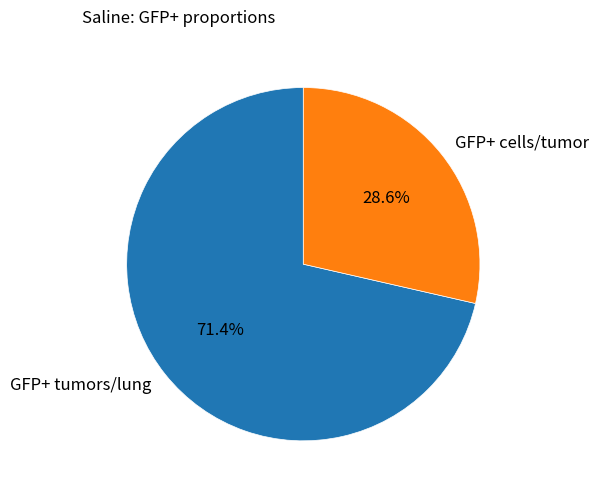

What percentage is NOT represented by GFP+ cells/tumor?

71.4%